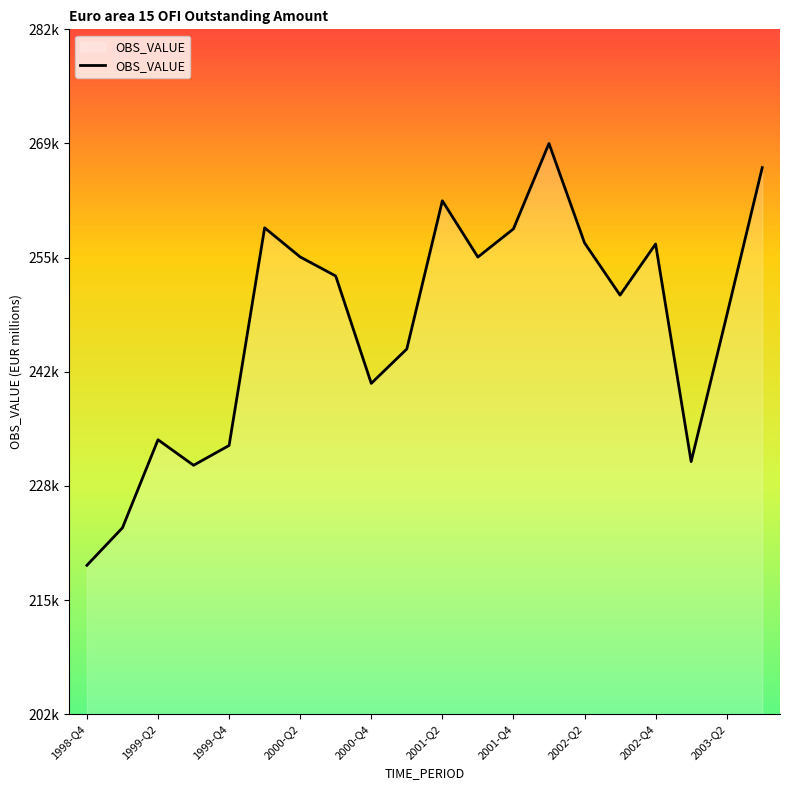

How many interior local peaks (higher than both neighbors) does the data have?

5